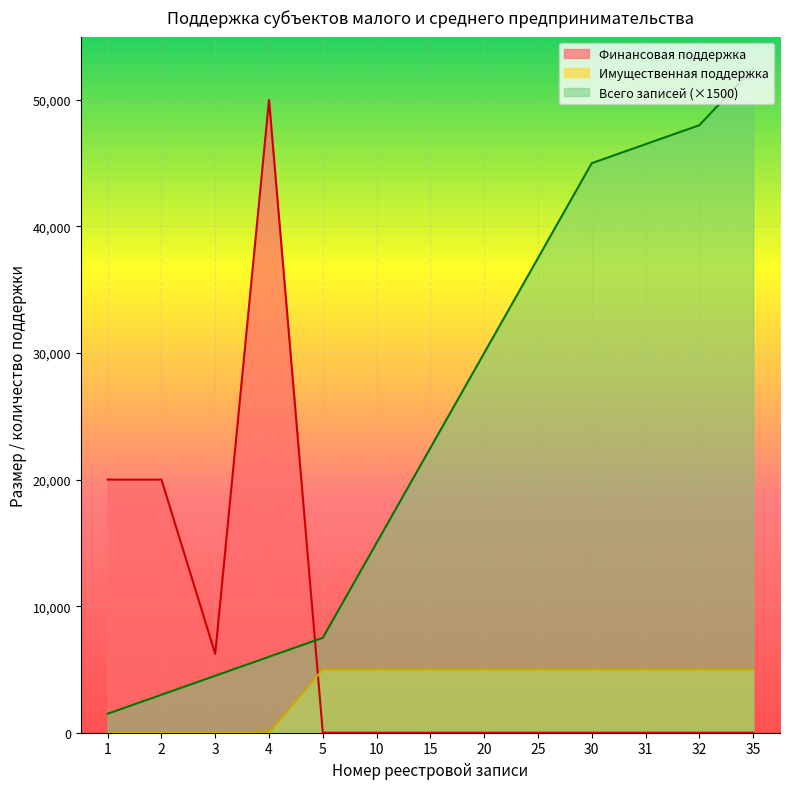

True or false: Финансовая поддержка has a value of 2099 at 3.

False